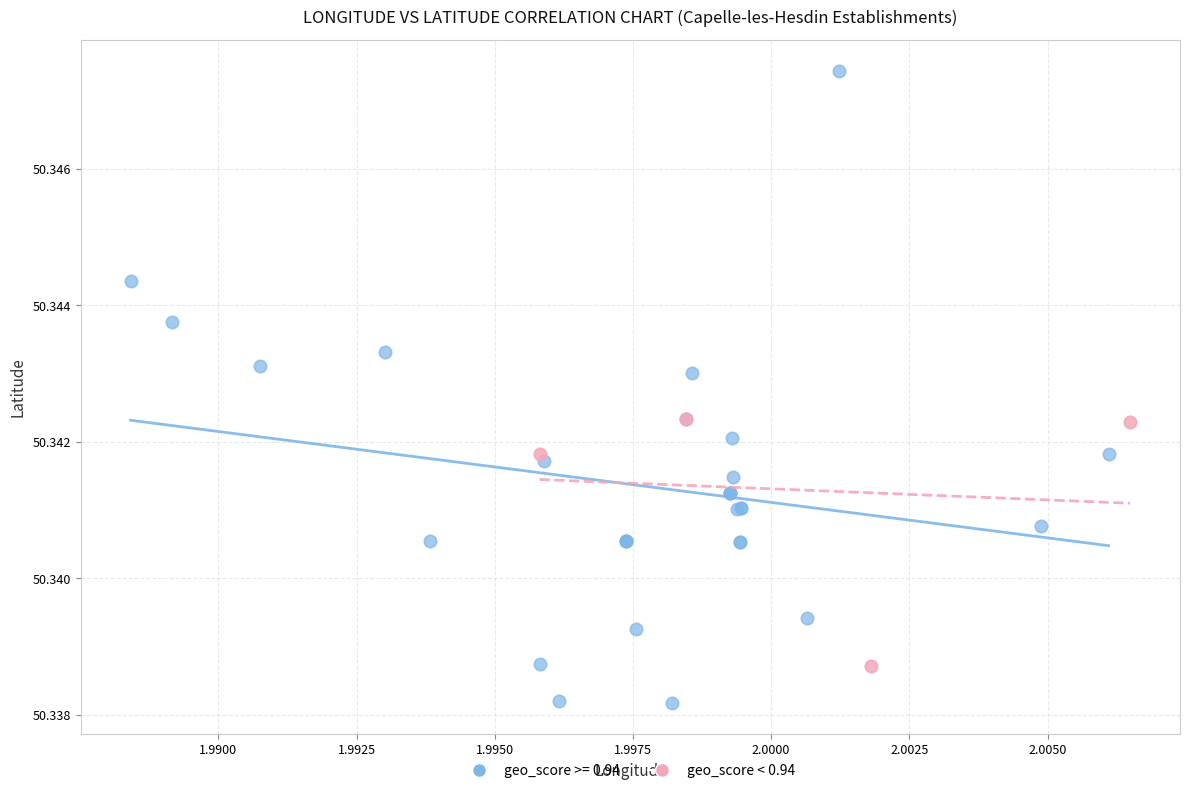

Which series contains the highest Y value?

geo_score >= 0.94